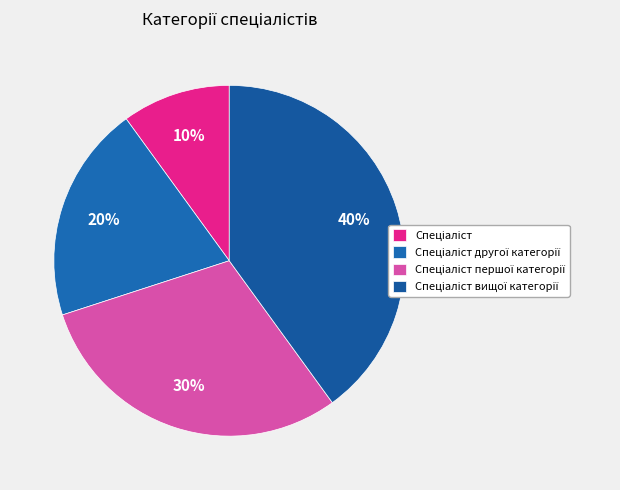

Count the number of slices in the pie.

4